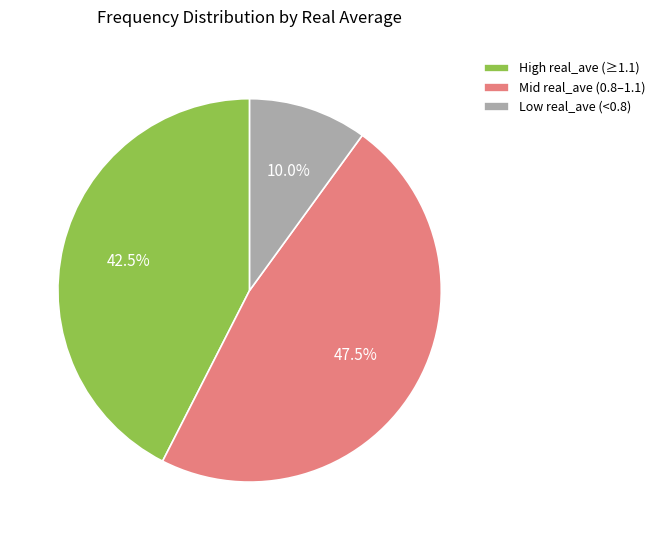

Combined, what portion of the pie is Mid real_ave (0.8–1.1) and Low real_ave (<0.8)?

57.5%